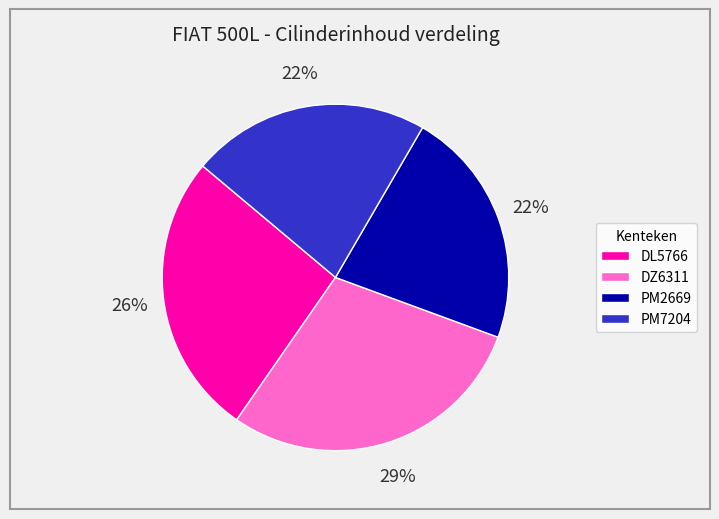

True or false: PM7204 accounts for 22% of the total.

True